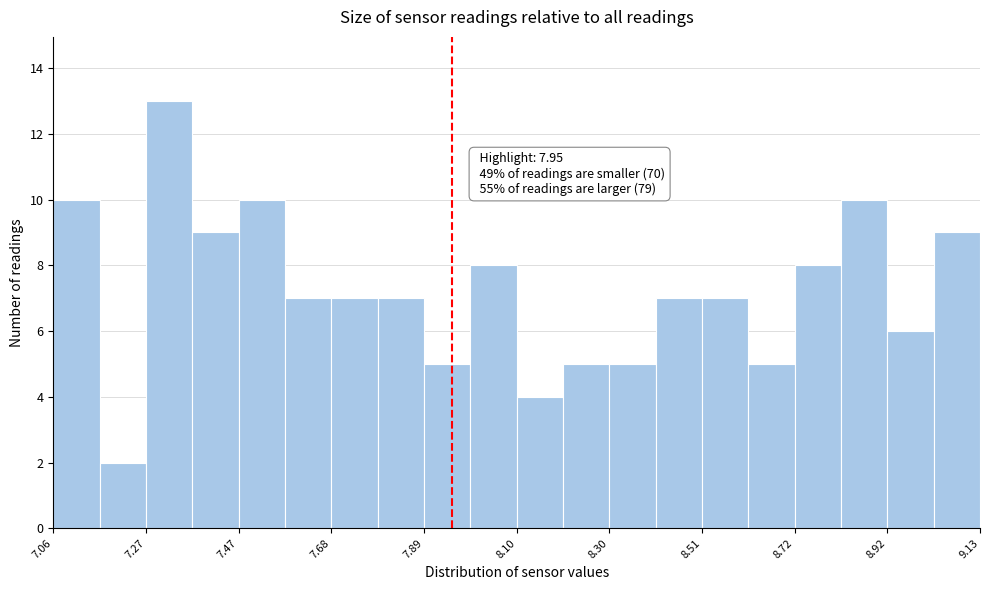

Read against the x-axis, roughly where is the centre of the tallest bar?

7.30